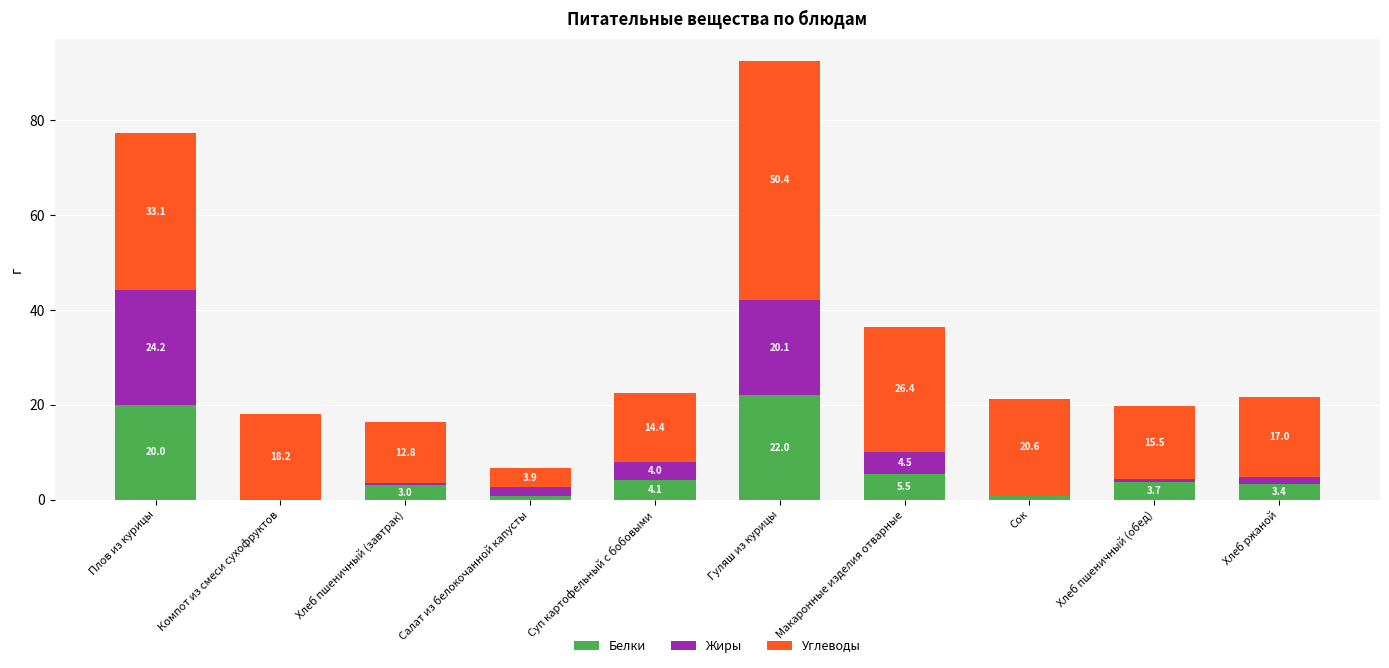

At which label does Белки reach its peak?

Гуляш из курицы